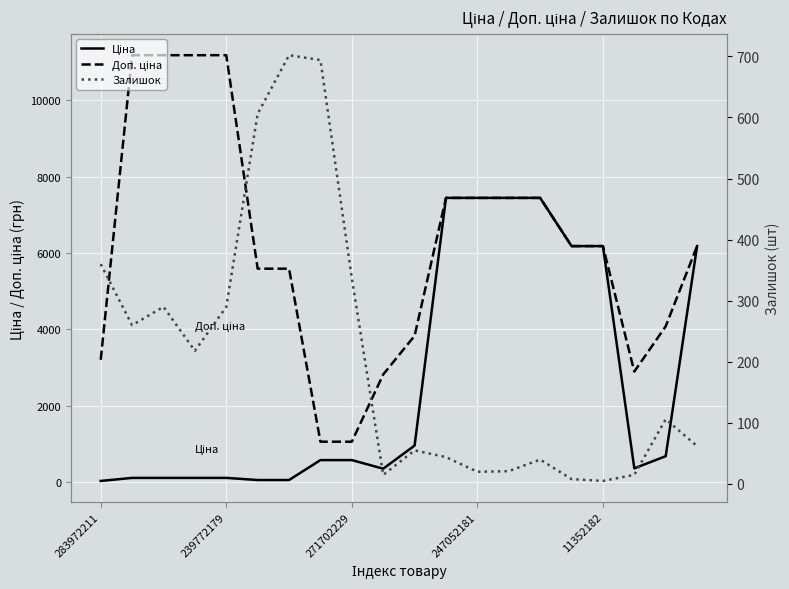

True or false: Залишок and Ціна cross at least once.

True